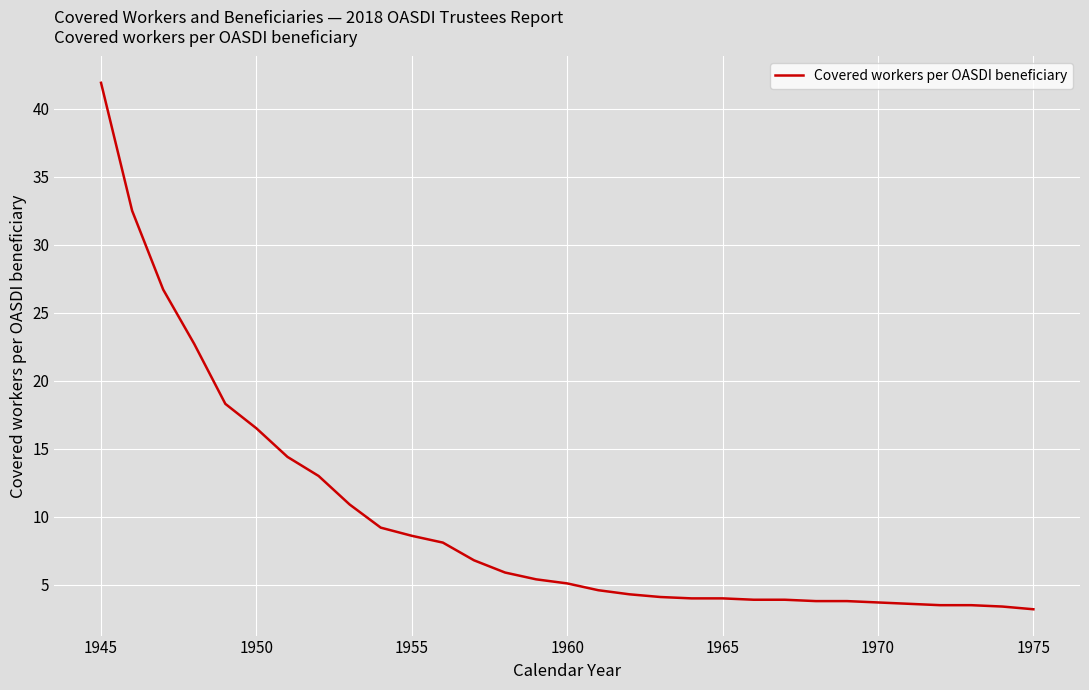

What is the smallest value displayed?

3.2